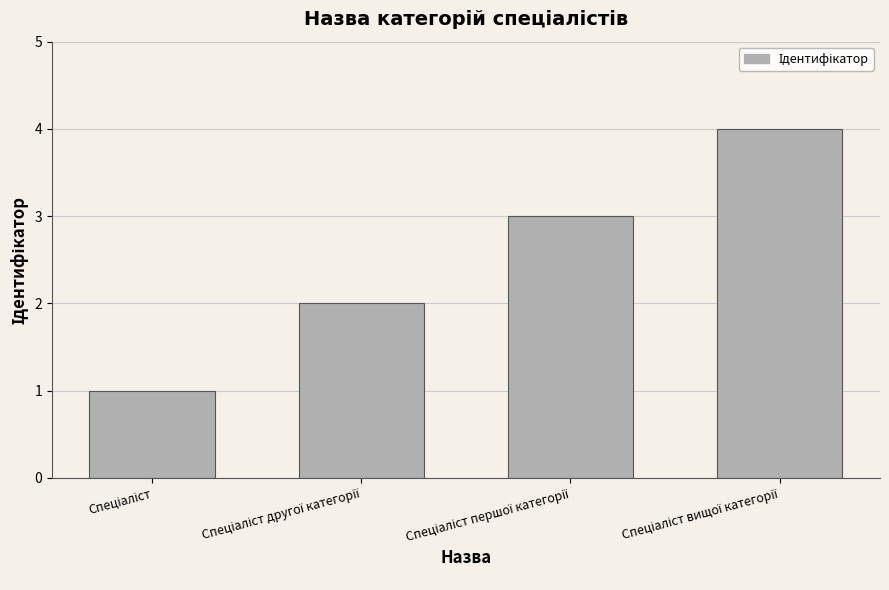

What is the difference between the maximum and minimum values?

3